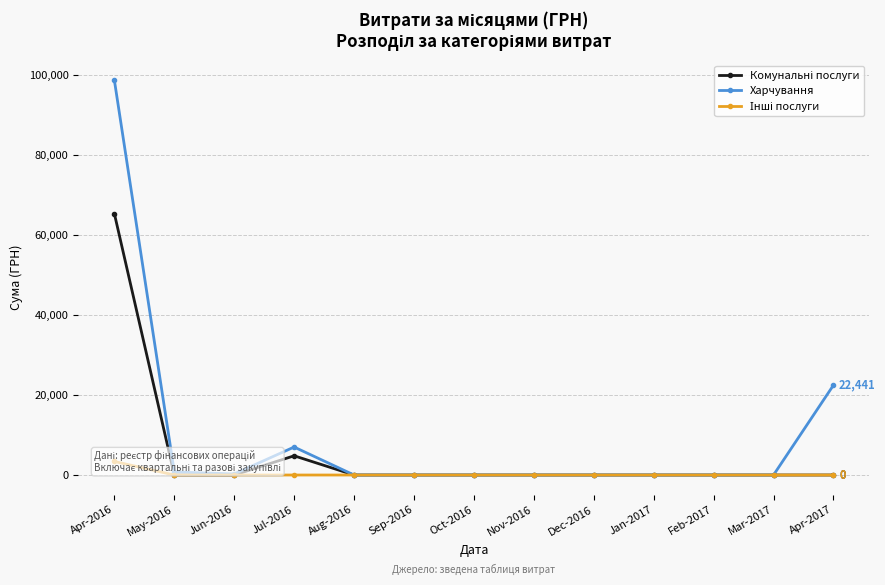

How many lines are shown in the chart?

3